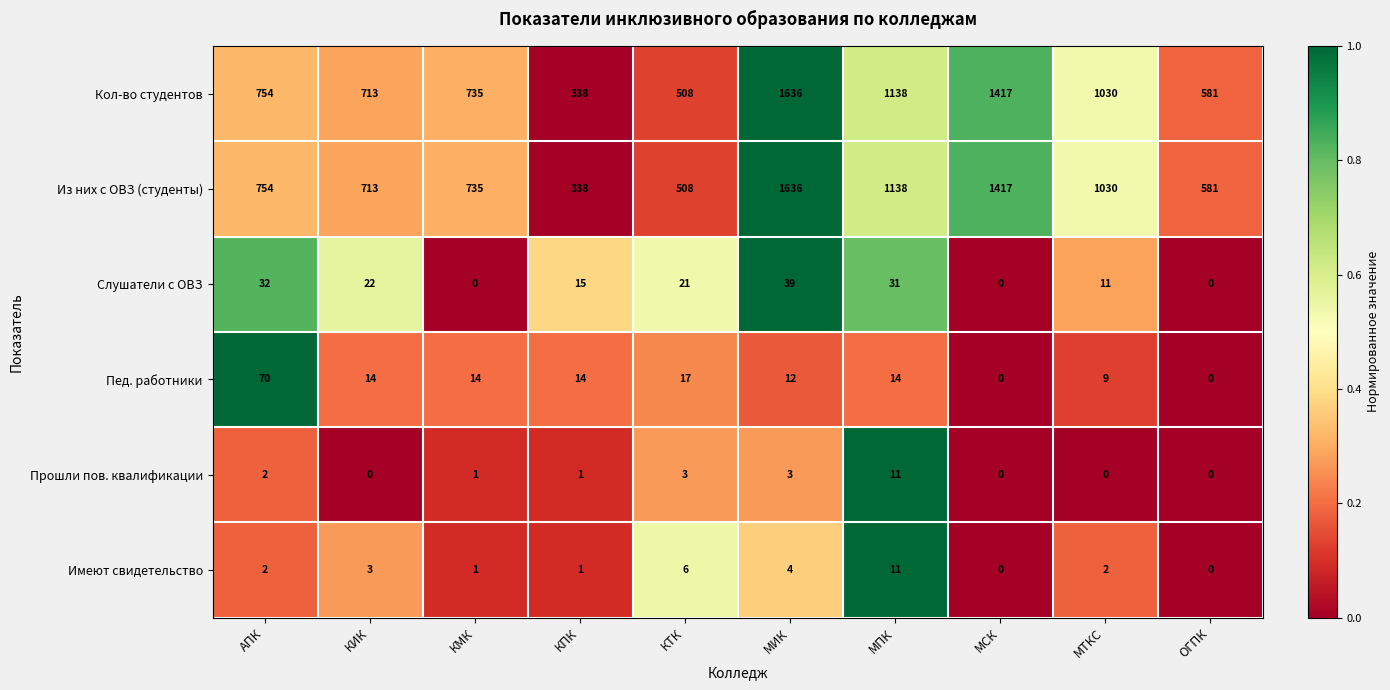

What is the difference between the highest and lowest values at МСК?

1417